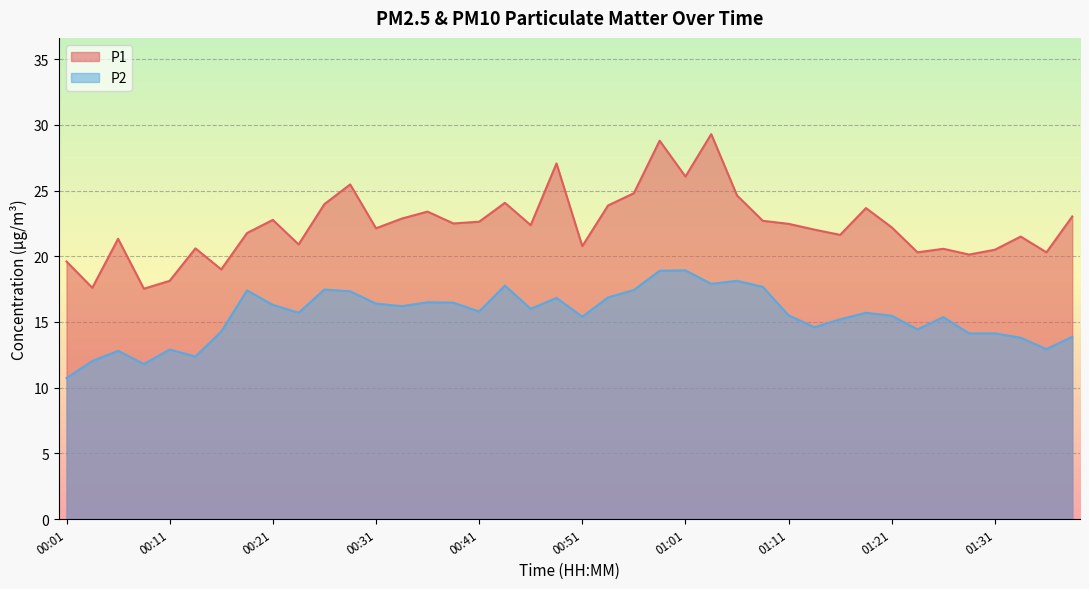

Where is P1 nearest to the value 23?

01:38